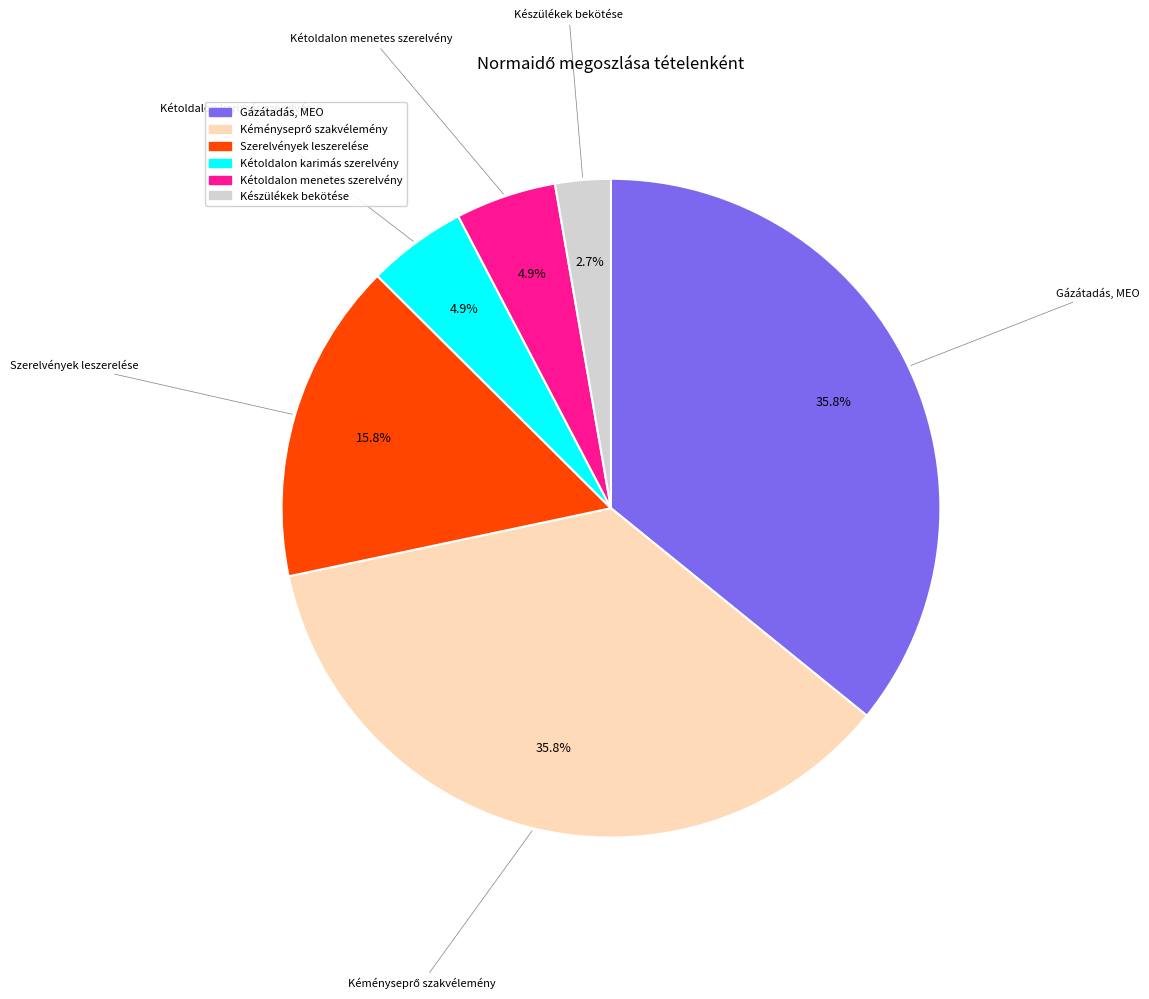

Which slice is the smallest?

Készülékek bekötése